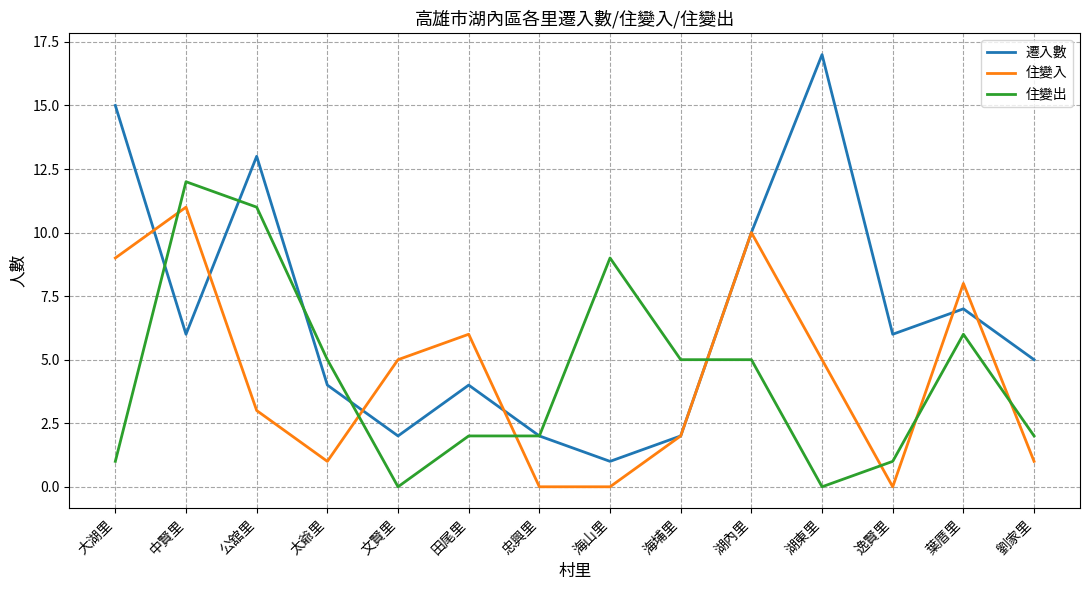

Which series ends up on top after the final intersection of 遷入數 and 住變入?

遷入數